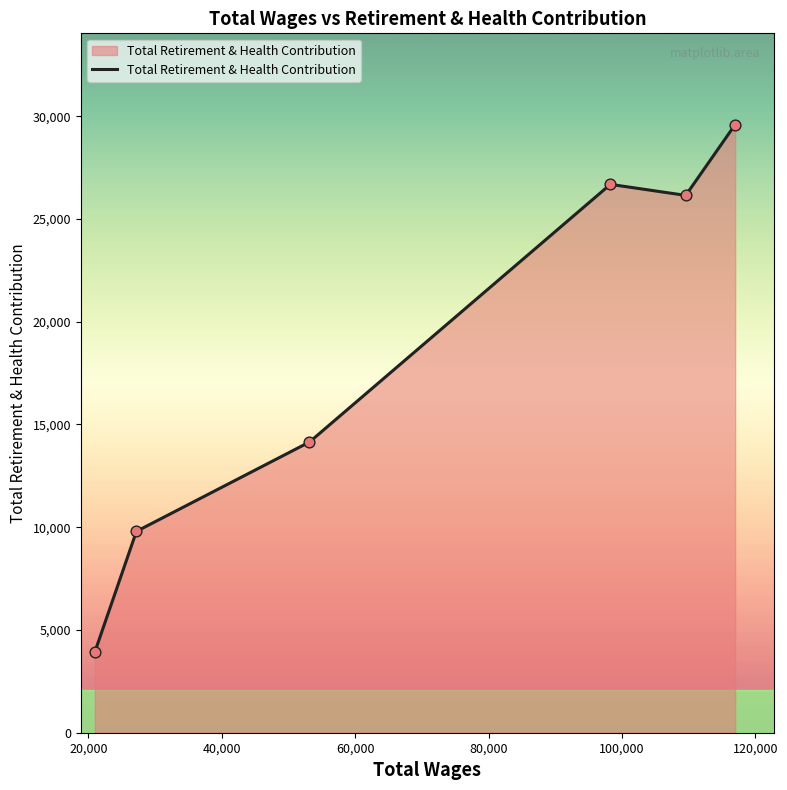

True or false: the data has more than 1 interior local peaks.

False